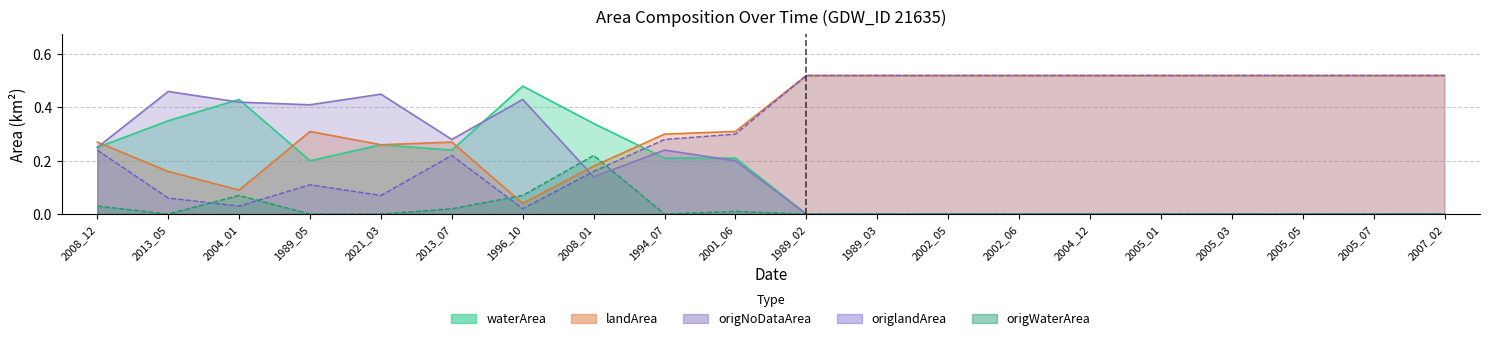

Which series ends up on top after the final intersection of origWaterArea and origlandArea?

origlandArea